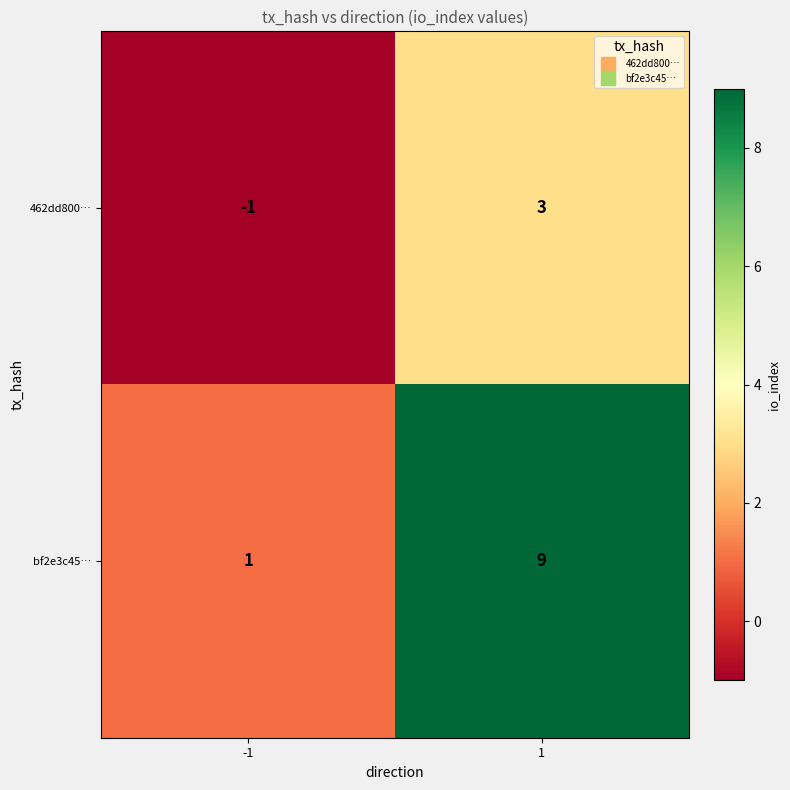

Reading right to left, transcribe all the data shown in this chart.

462dd800…: 3	-1
bf2e3c45…: 9	1